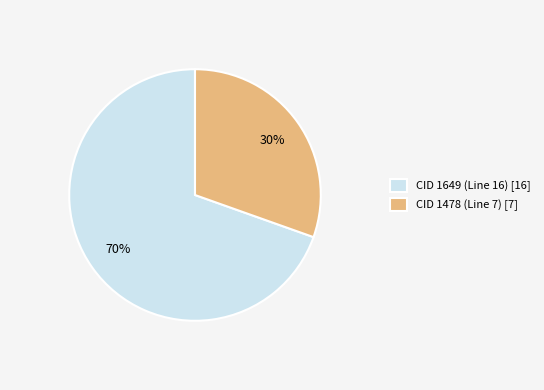

To the nearest percent, what percentage of the pie is CID 1478 (Line 7)?

30%